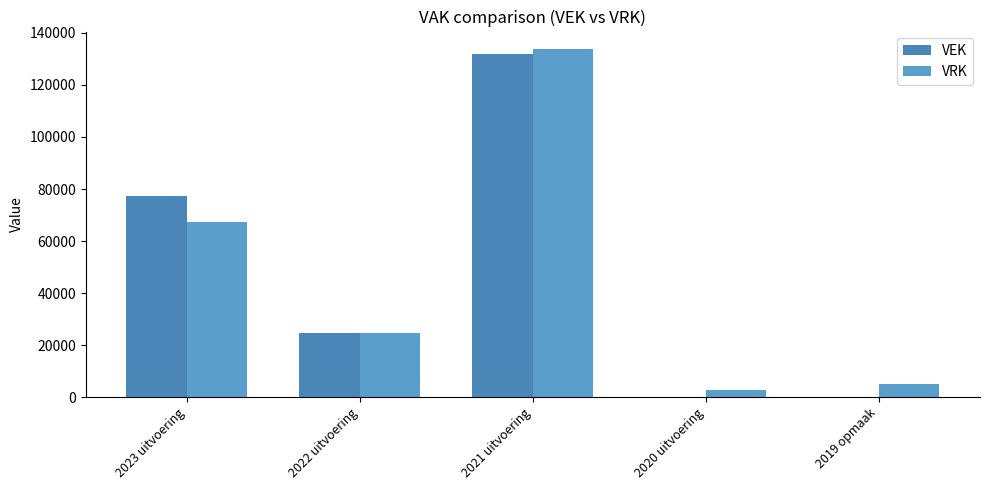

How many groups of bars are there?

5